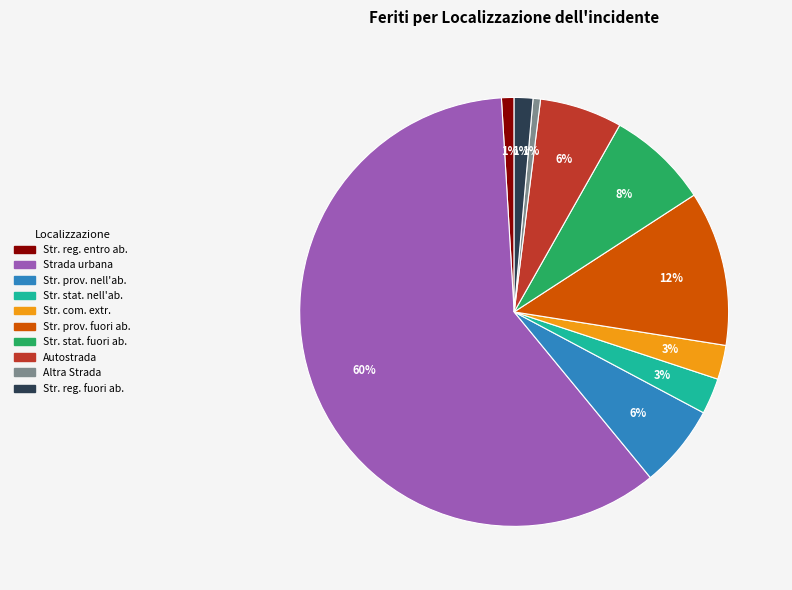

To the nearest percent, what is the average slice percentage?

10%